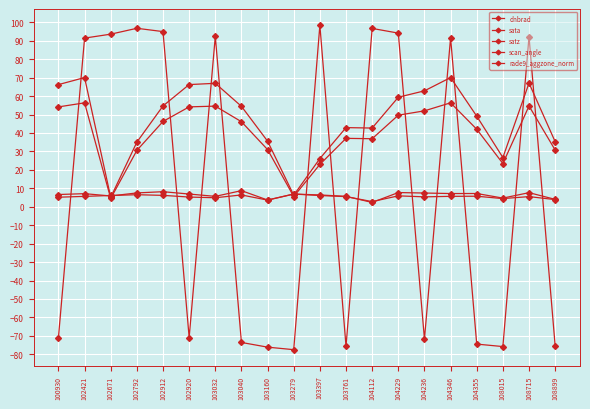

How many interior local peaks does the scan_angle series have?

5